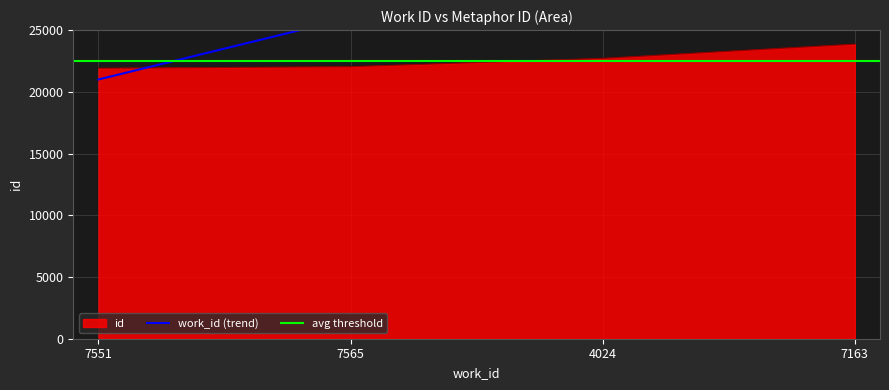

Reading left to right, extract all data points from this chart.

7551=21908	7565=22035	4024=22711	7163=23860